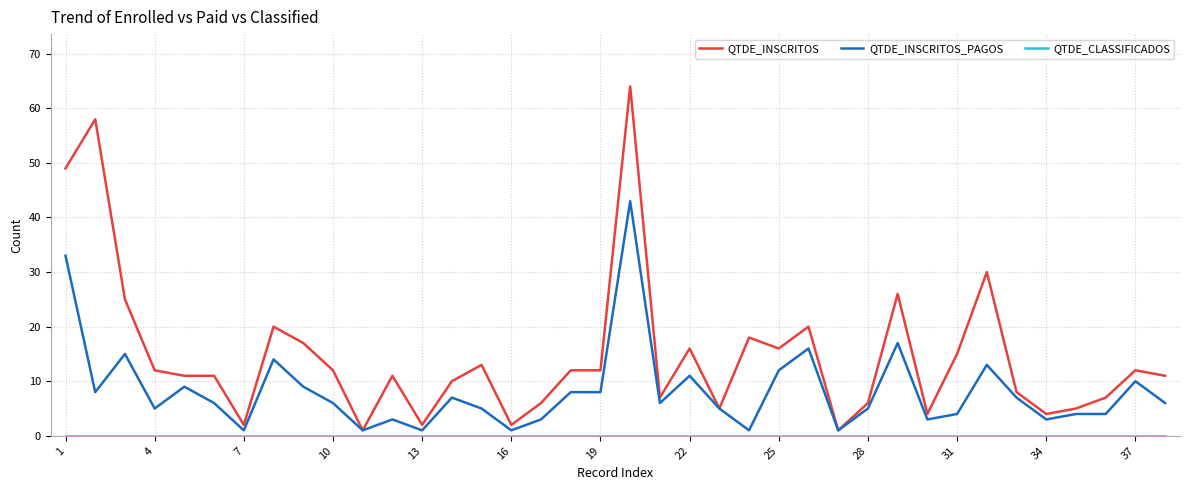

What is the maximum value for QTDE_INSCRITOS?

64